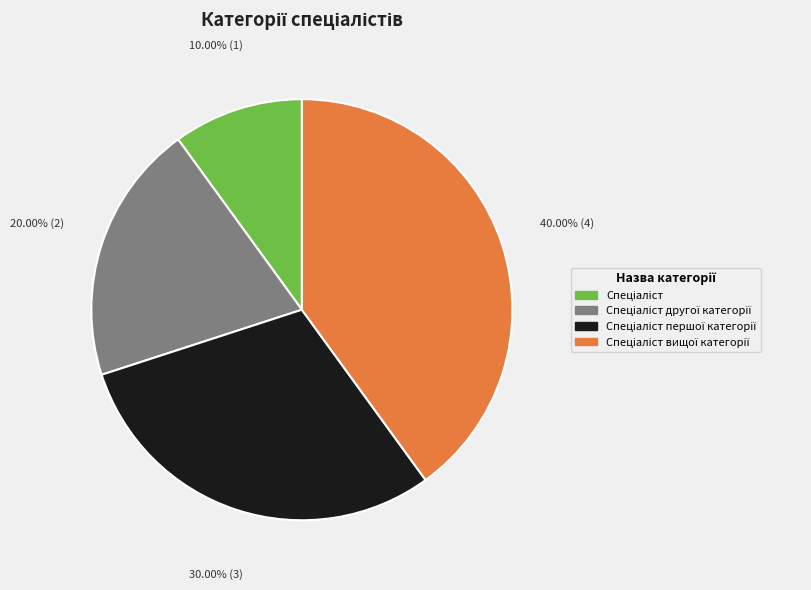

Count the number of slices in the pie.

4